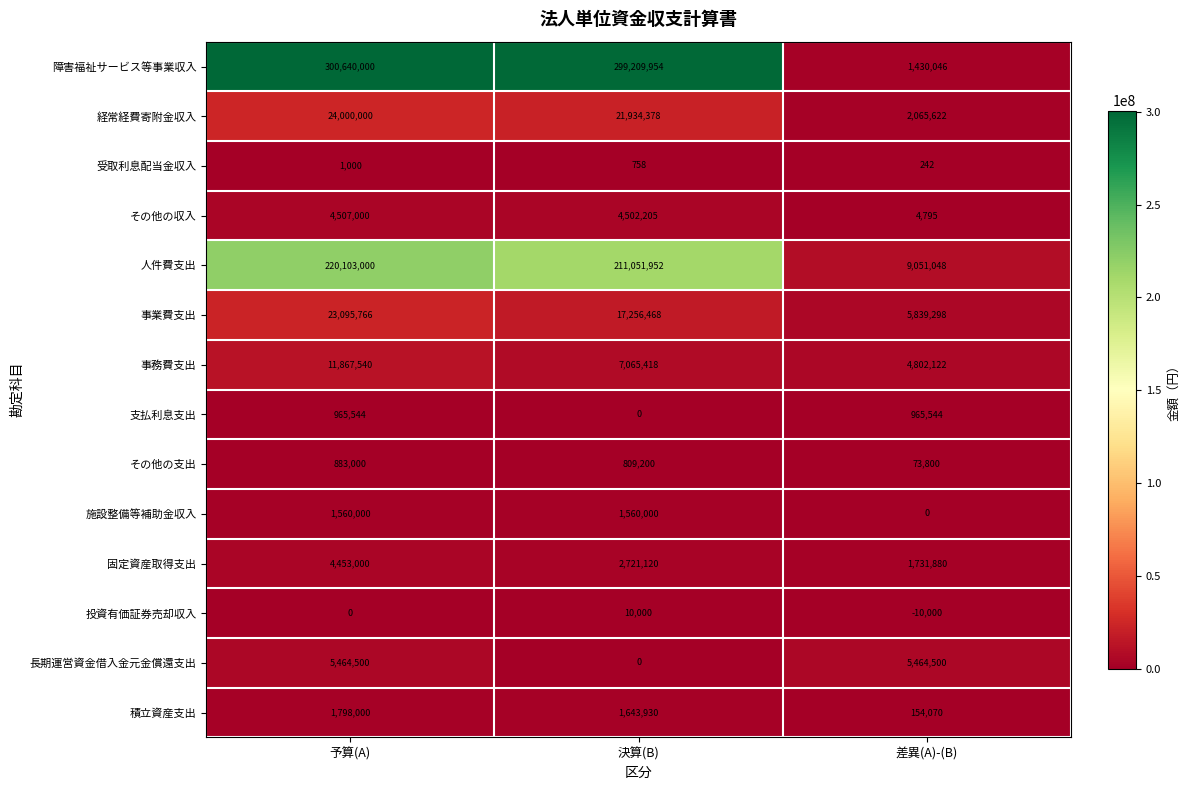

Which category has the highest value across all series?

予算(A)